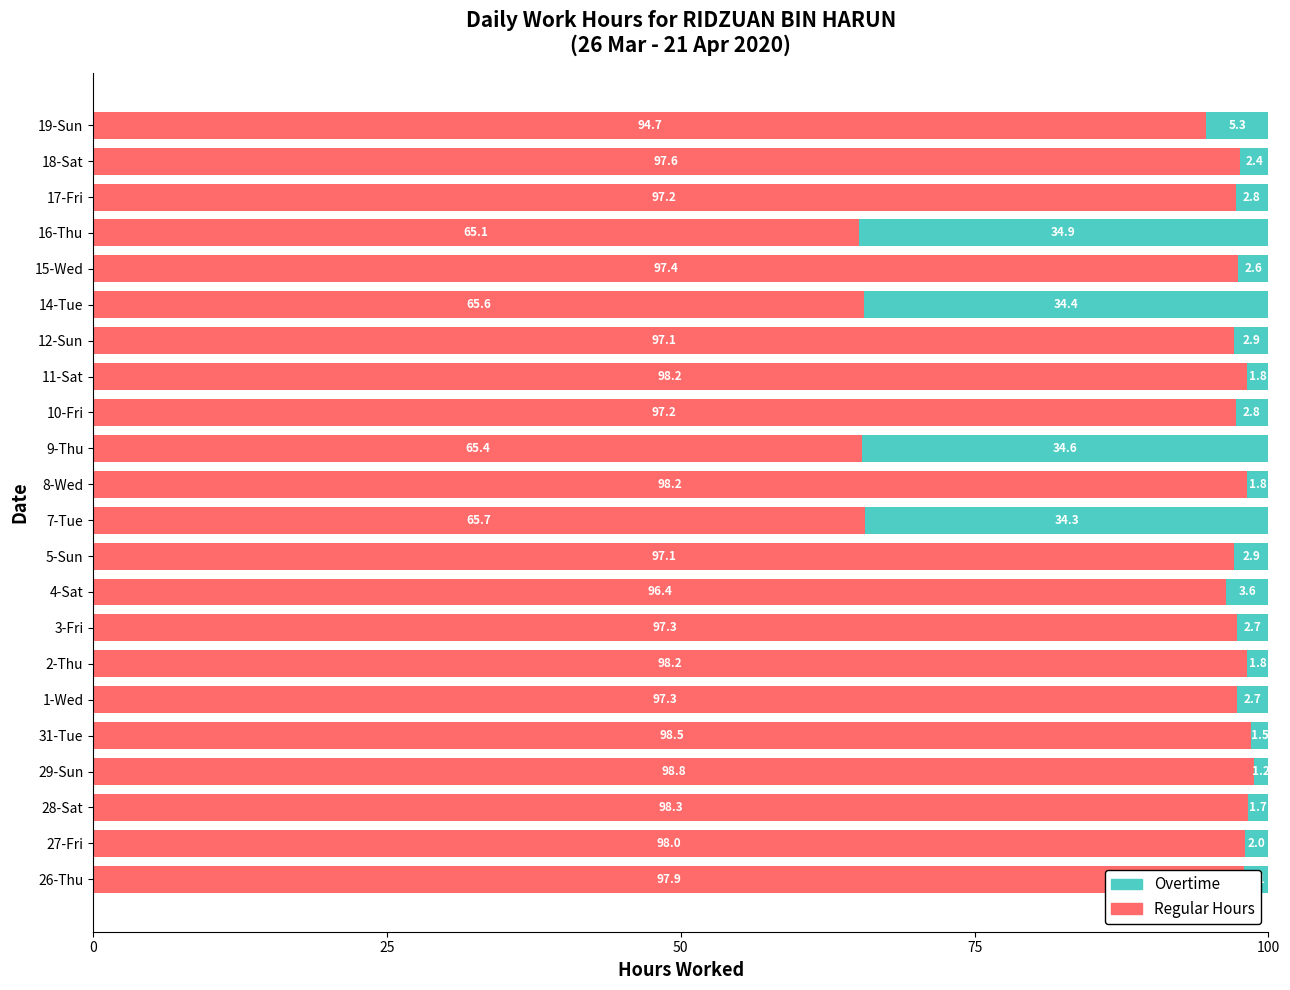

True or false: Regular Hours has a value of 38.7 at 1-Wed.

False